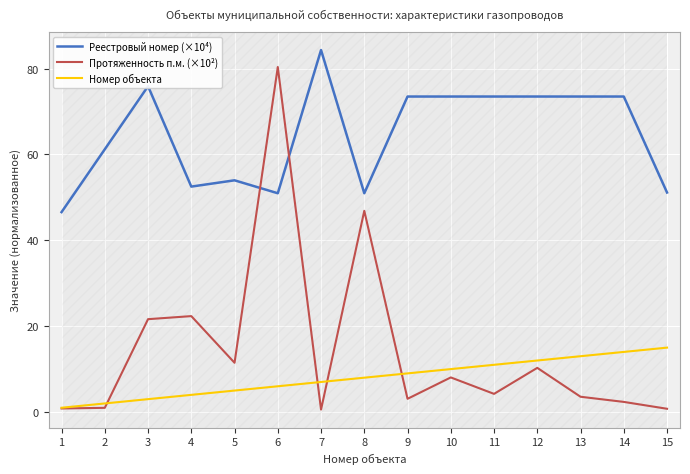

How many values in the Реестровый номер (×10⁴) series exceed 73?

8